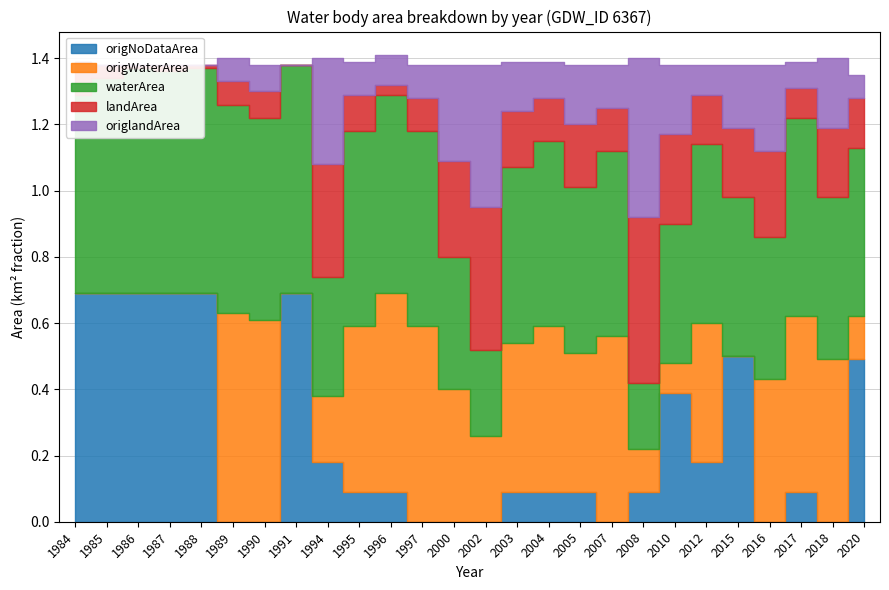

At which label is origNoDataArea closest to 0?

1989